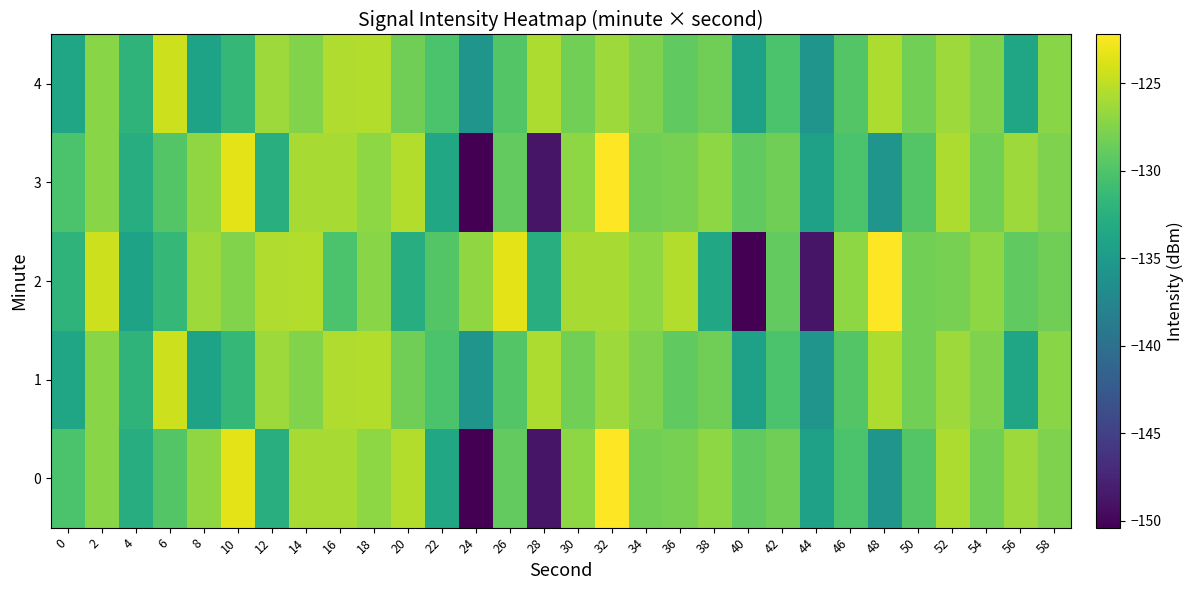

Between 16 and 8, which is larger?

16